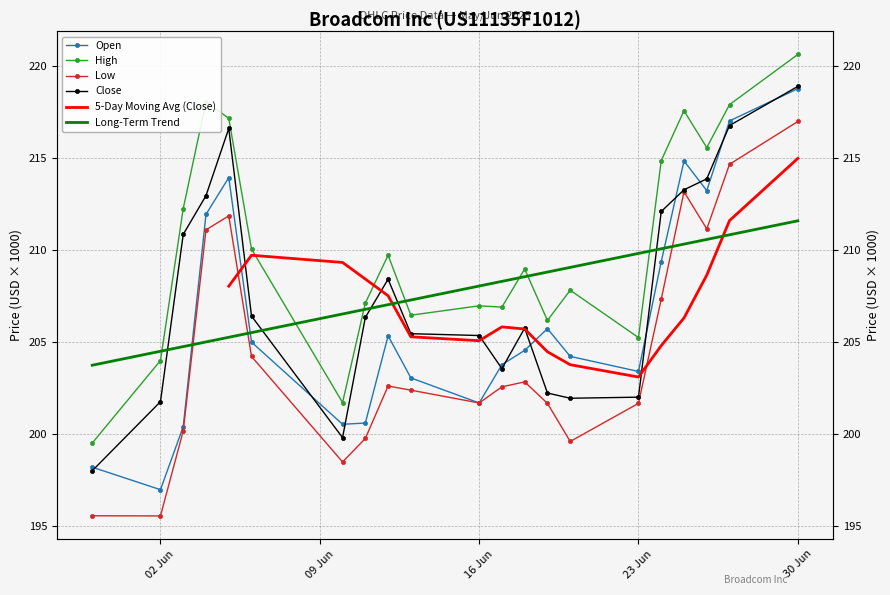

How many data points in Open are above 204?

12